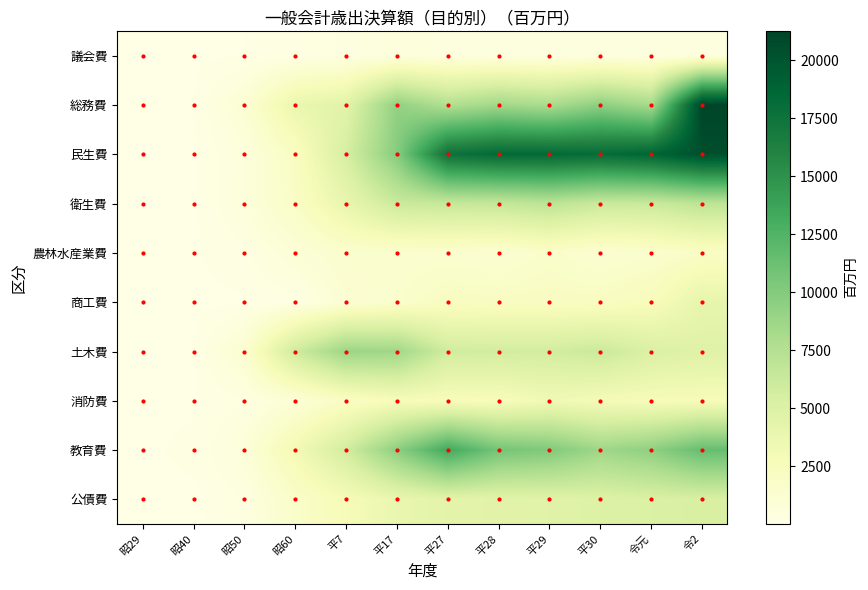

Rank the series at 令2 from lowest to highest value.

議会費, 農林水産業費, 消防費, 商工費, 土木費, 公債費, 衛生費, 教育費, 民生費, 総務費